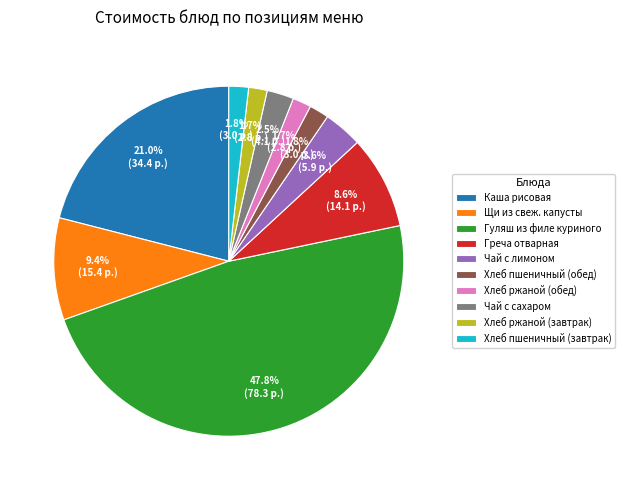

To the nearest percent, what percentage of the pie is Каша рисовая?

21%